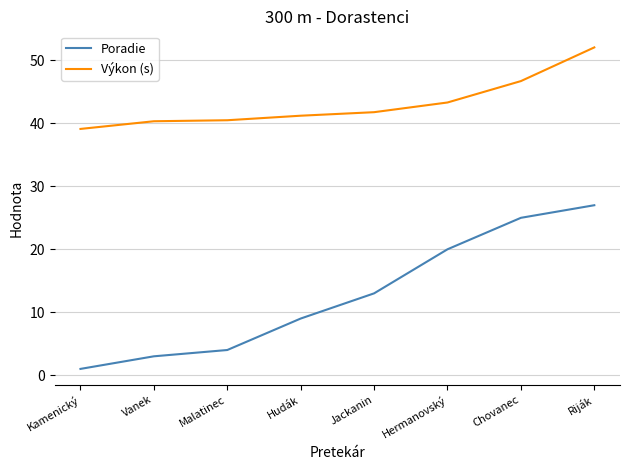

Rank the series by their average value, from highest to lowest.

Výkon (s), Poradie